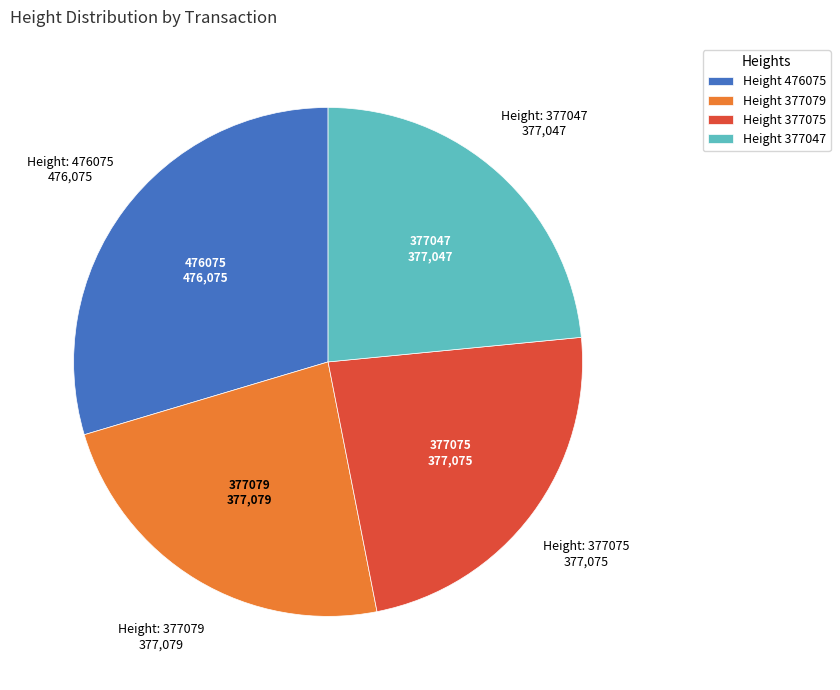

The Height 377075 slice represents 33% of the pie. True or false?

False